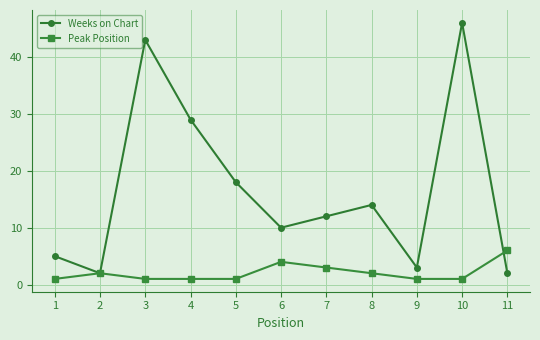

What is the sum of the Weeks on Chart values at 8 and 5?

32